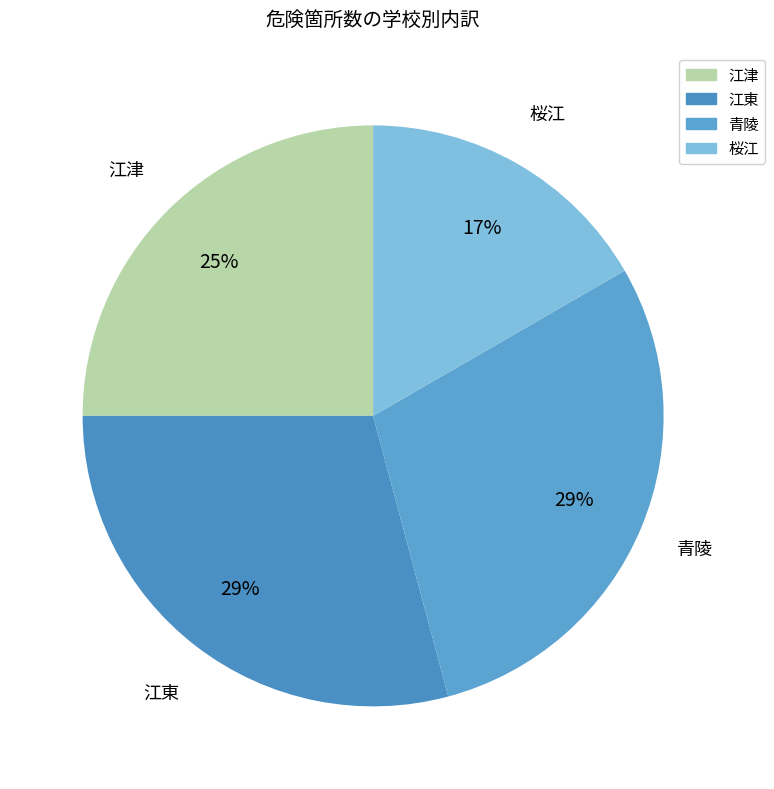

Count the number of slices in the pie.

4